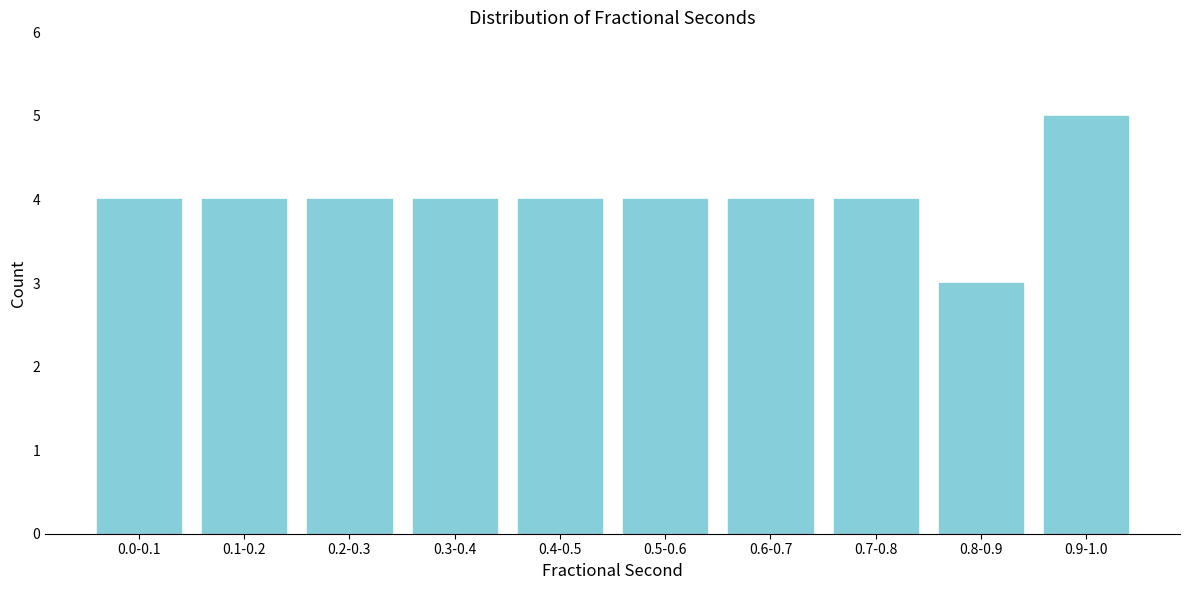

Reading left to right, extract all data points from this chart.

0.0-0.1=4	0.1-0.2=4	0.2-0.3=4	0.3-0.4=4	0.4-0.5=4	0.5-0.6=4	0.6-0.7=4	0.7-0.8=4	0.8-0.9=3	0.9-1.0=5